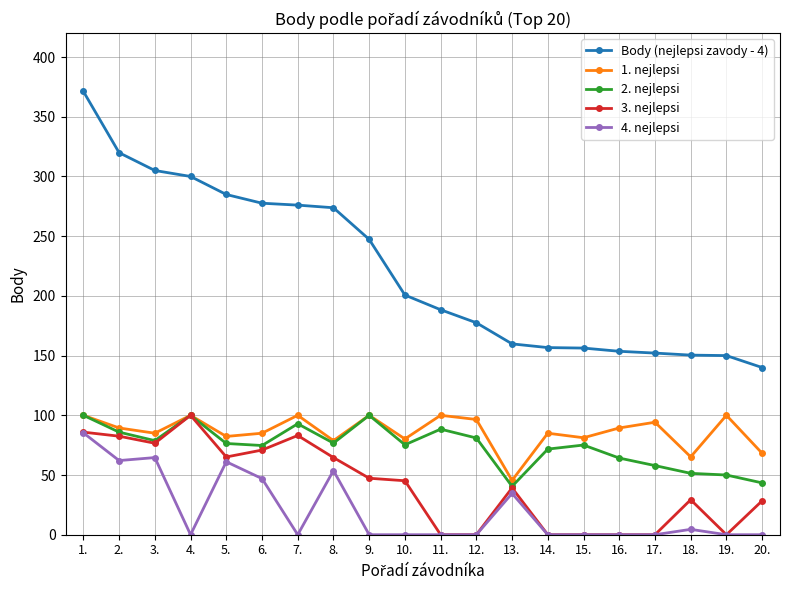

Where is the first local maximum for 2. nejlepsi?

4.